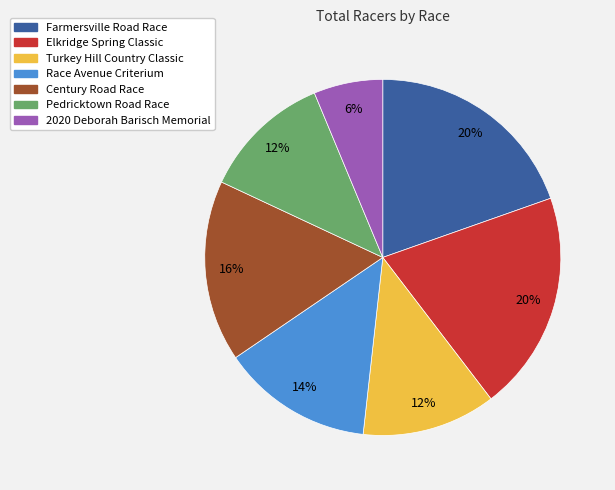

Does any single category account for the majority?

No